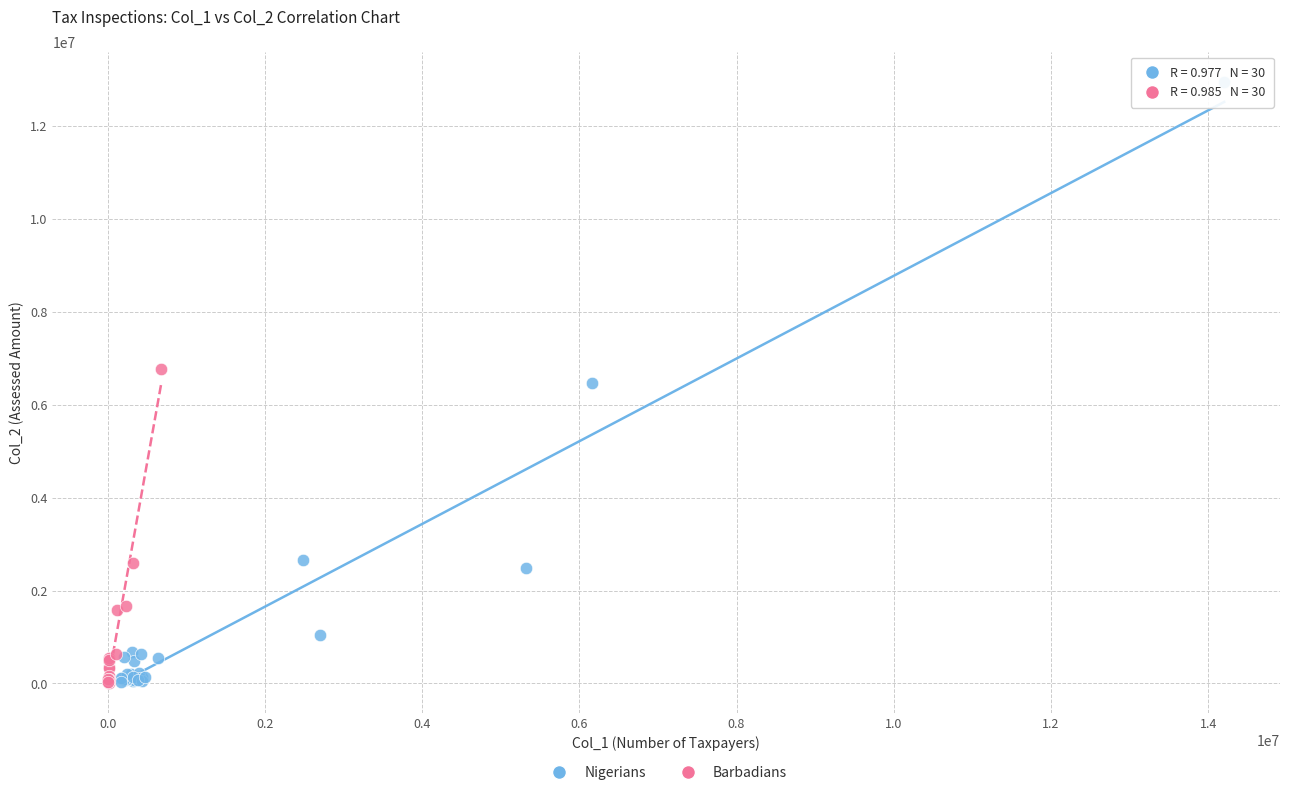

What are all the series names shown in the legend?

Nigerians, Barbadians